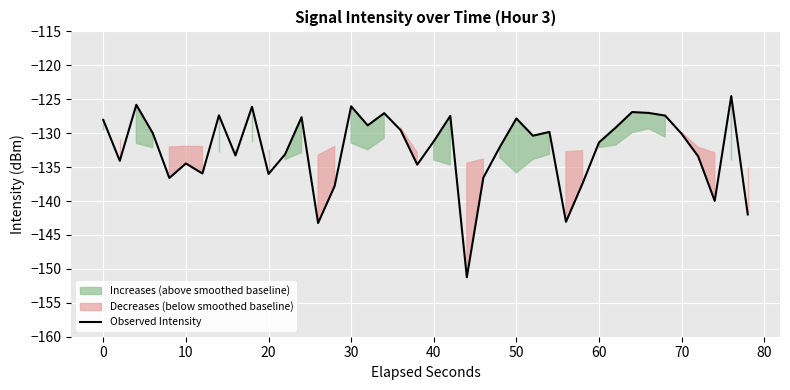

True or false: Observed Intensity has a value of -88.0 at 0.

False